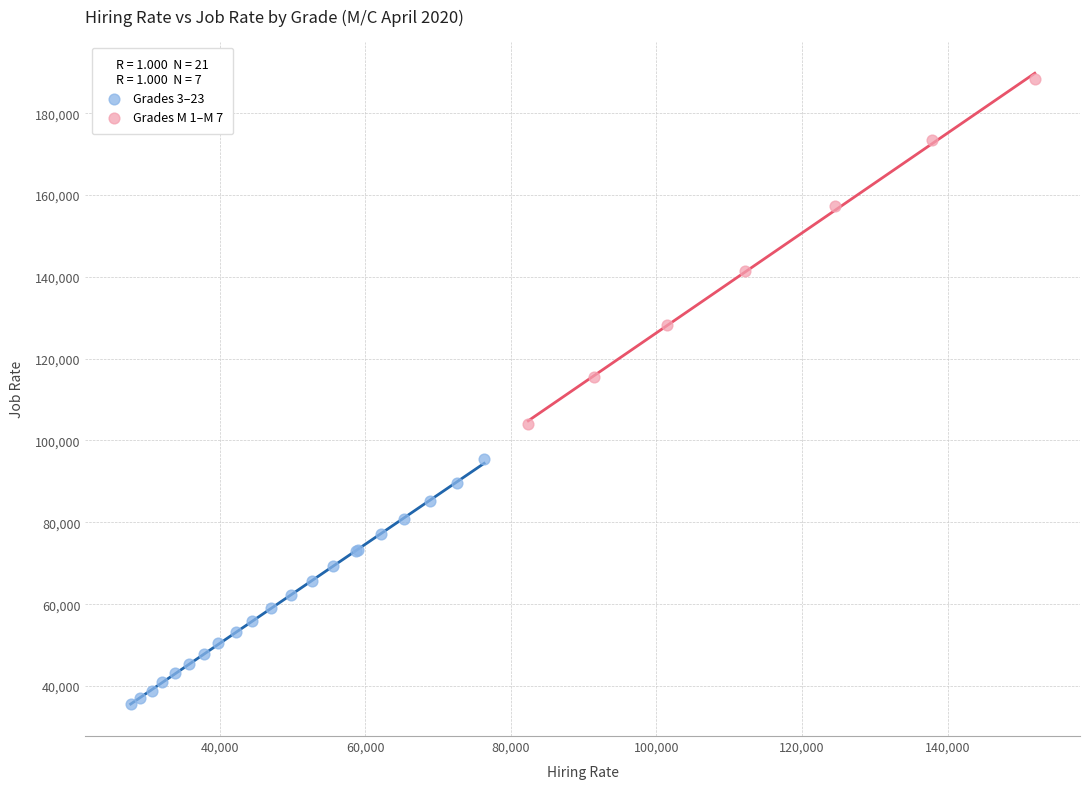

Which series contains the lowest Y value?

Grades 3–23